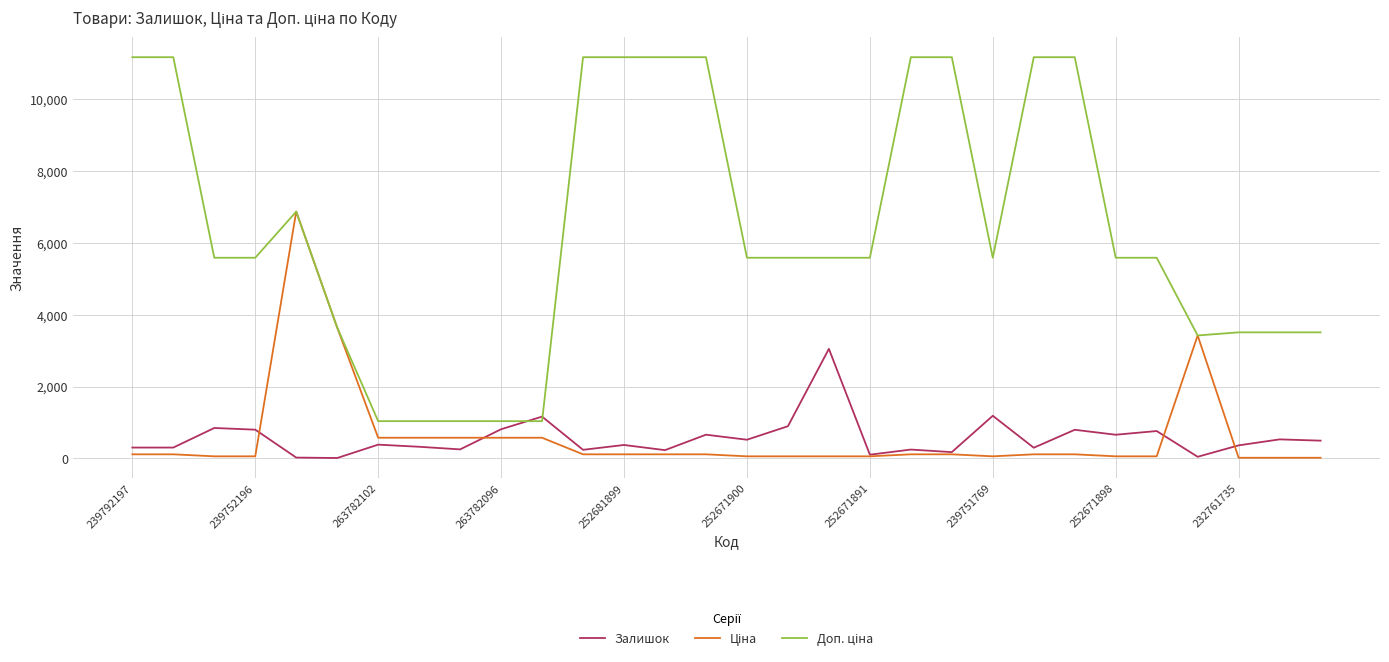

How many interior local valleys does the Залишок series have?

10